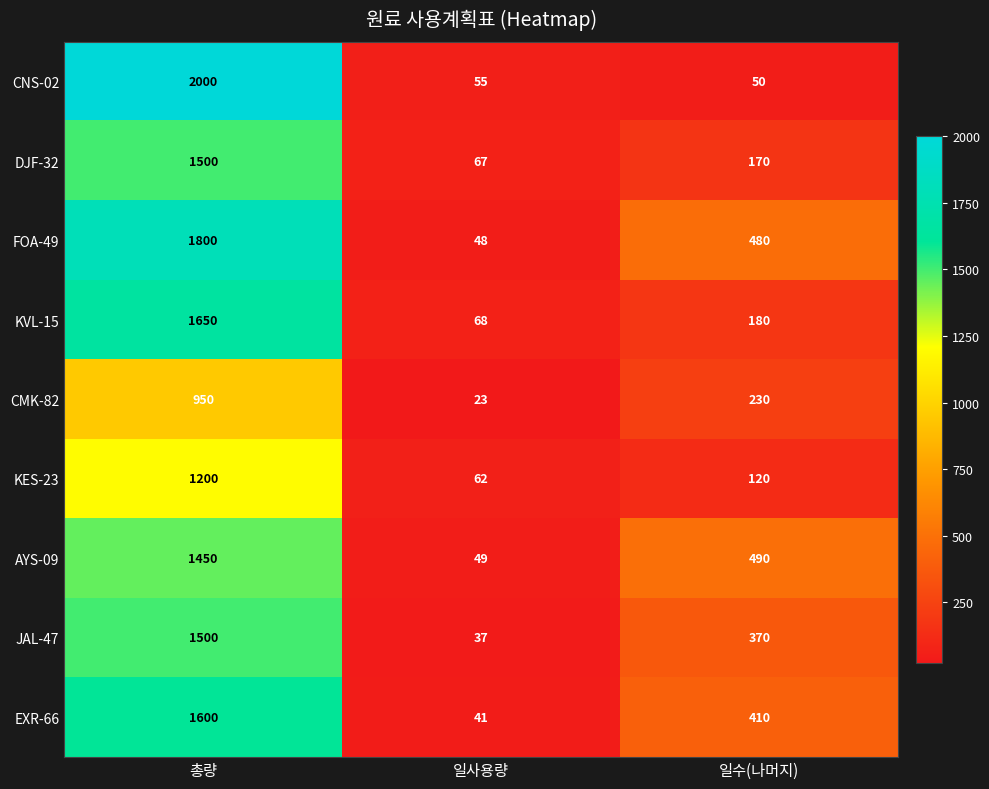

Is it true that DJF-32 equals 67 at 일사용량?

True